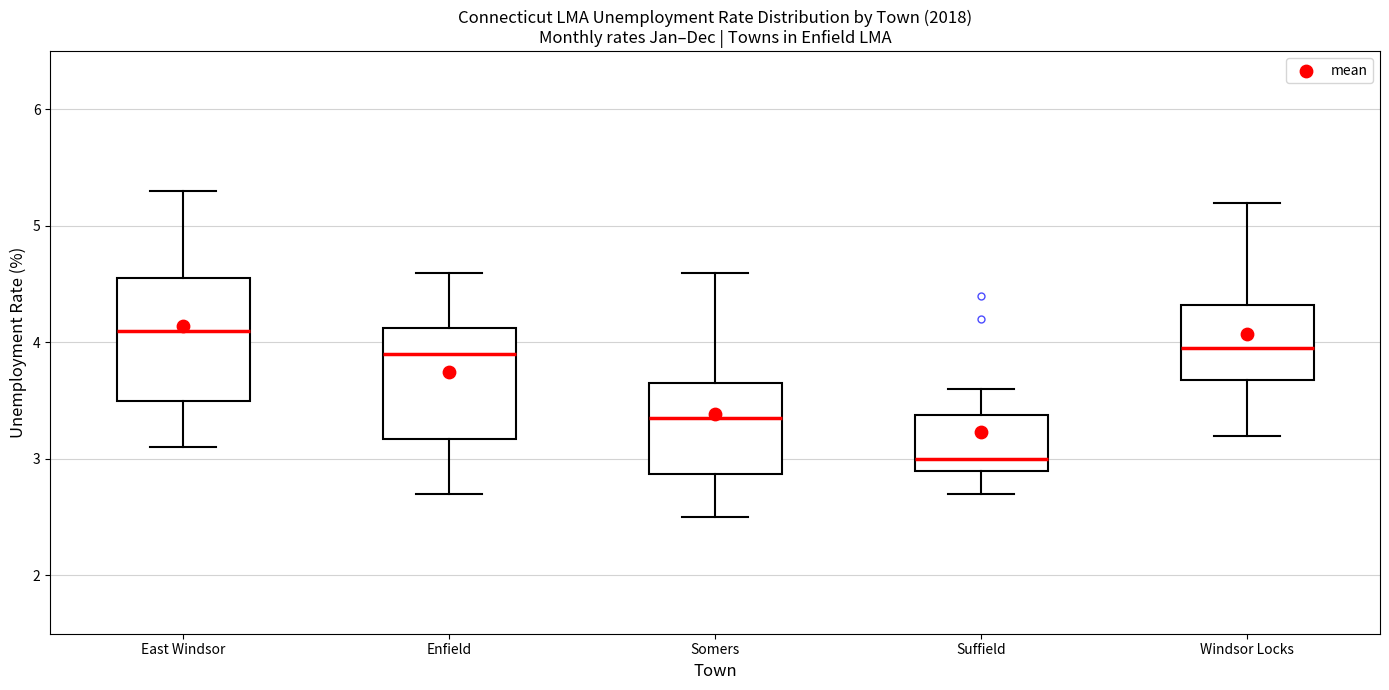

Reading left to right, transcribe this box plot: for each box, give where its median line is, the range the box spans, and where its two whiskers end, as read against the y-axis. The values are not printed on the chart, so give them approximately, as read against the axis.

East Windsor: median 4.1, box 3.5 to 4.6, whiskers 3.1 to 5.3
Enfield: median 3.9, box 3.2 to 4.1, whiskers 2.7 to 4.6
Somers: median 3.4, box 2.9 to 3.7, whiskers 2.5 to 4.6
Suffield: median 3.0, box 2.9 to 3.4, whiskers 2.7 to 3.6
Windsor Locks: median 4.0, box 3.7 to 4.3, whiskers 3.2 to 5.2